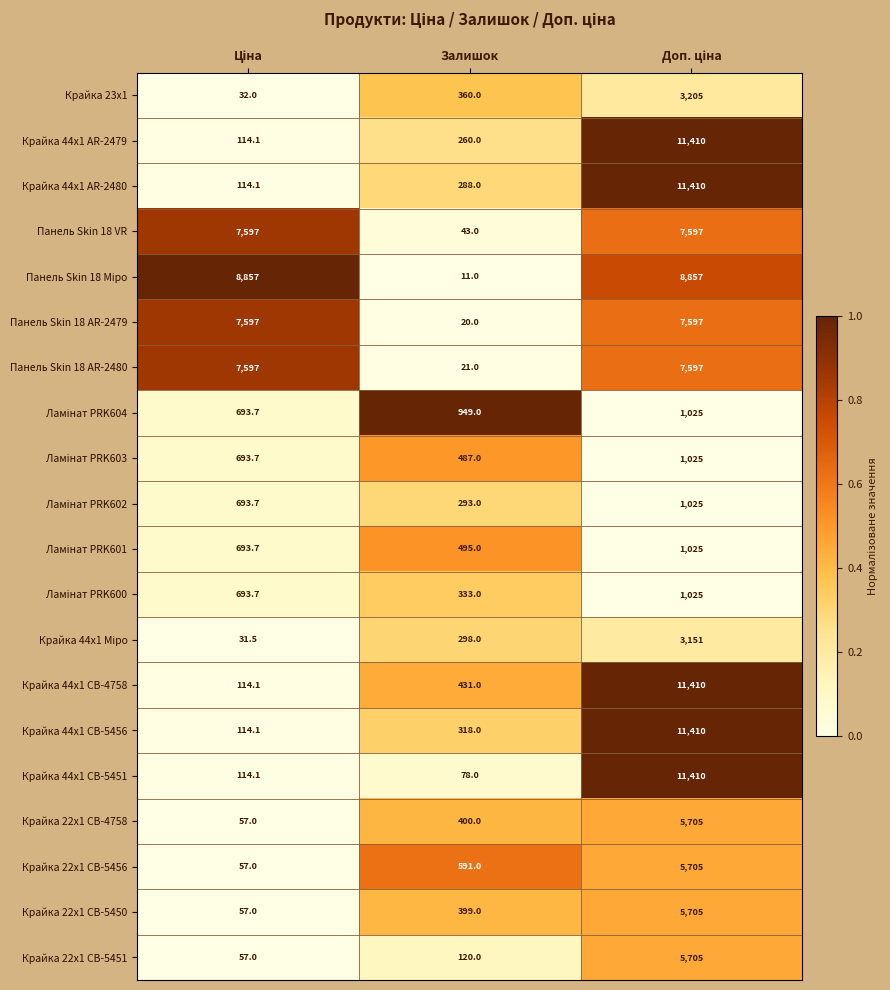

Which series has the largest range (max minus min)?

Крайка 44x1 CB-5451